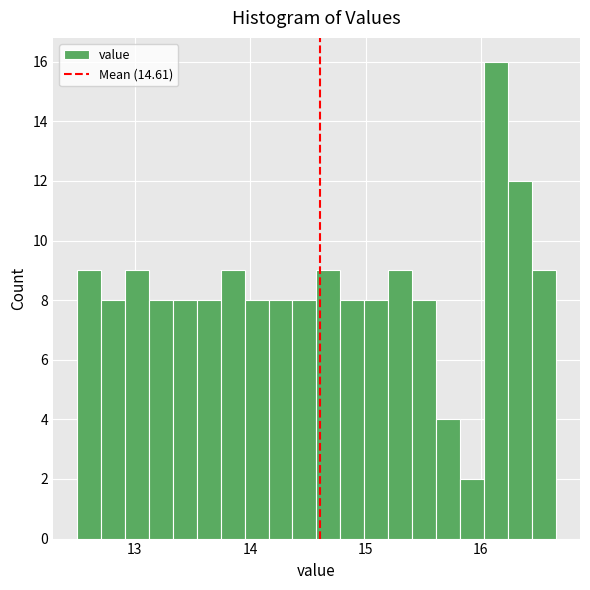

Around what value on the x-axis is the tallest bar? Give the approximate position of its centre, as read against the axis.

16.1